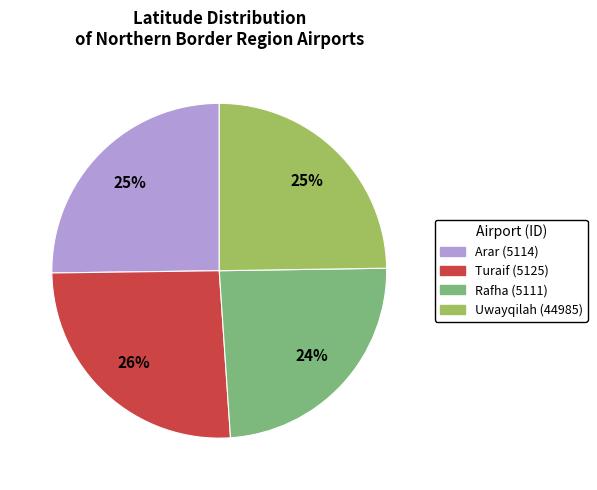

Do Uwayqilah (44985) and Rafha (5111) together represent more than half of the pie?

No